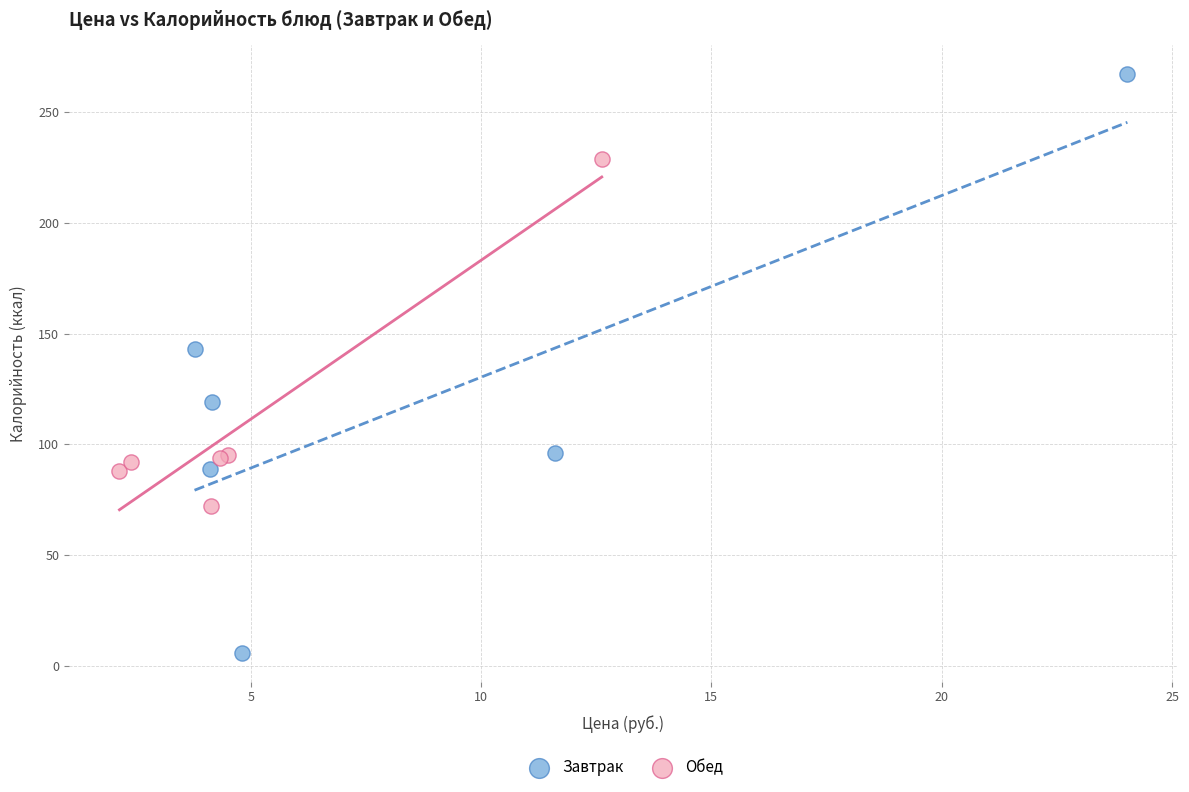

Which series contains the highest Y value?

Завтрак